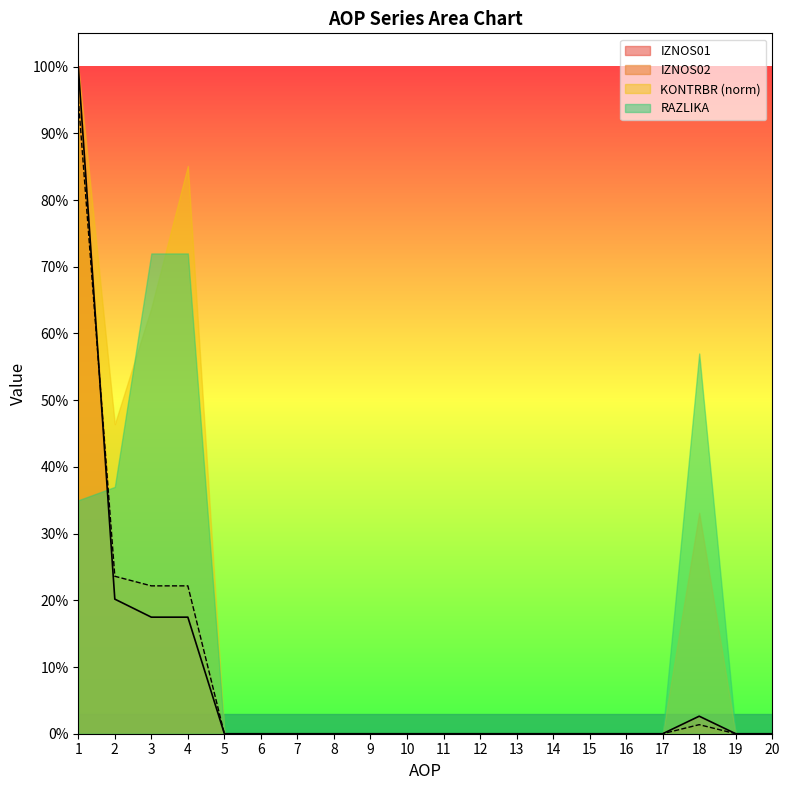

Is the value of IZNOS01 at 13 greater than the value of IZNOS02 at 18?

No